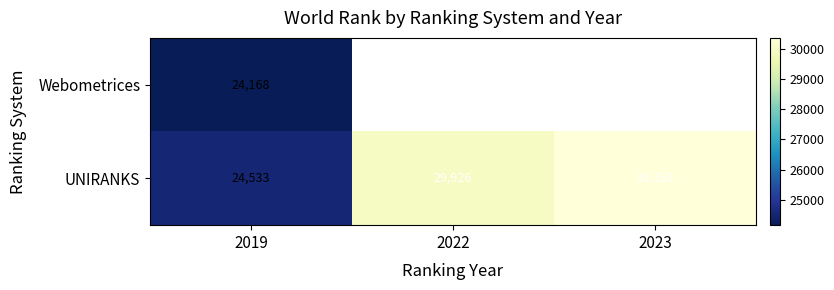

Rank the series by their maximum value, from lowest to highest.

Webometrices, UNIRANKS